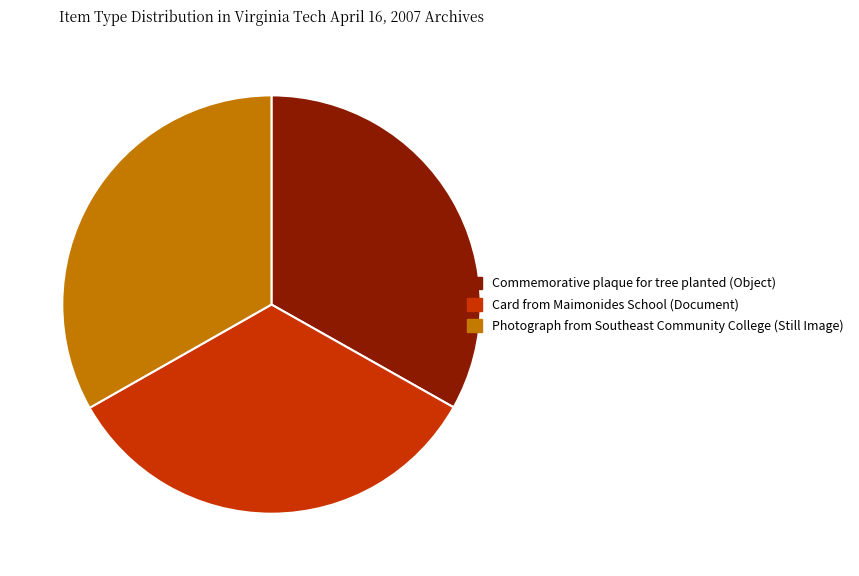

Does Card from Maimonides School (Document) account for over 50% of the chart?

No